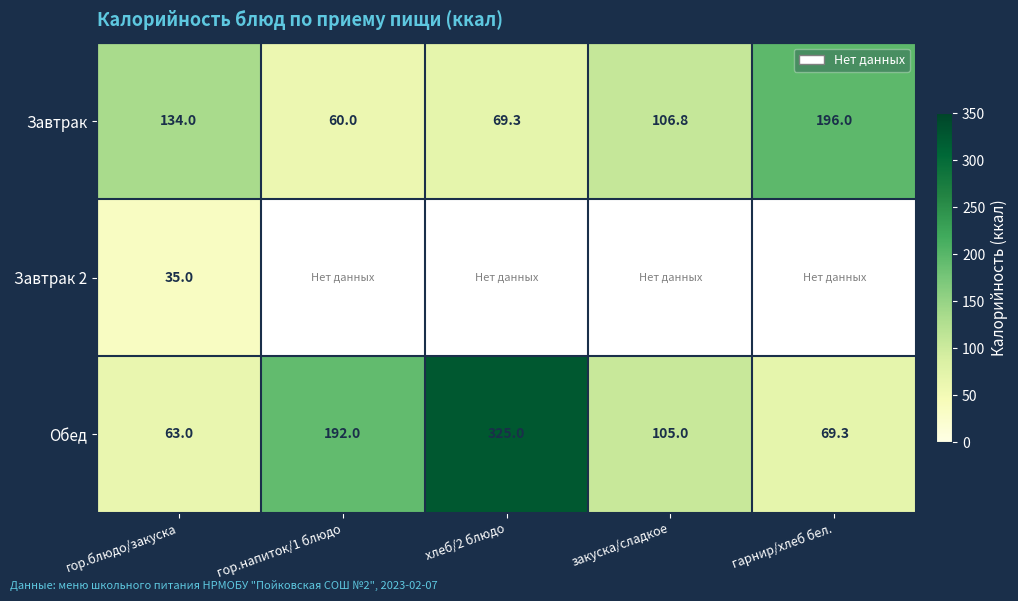

The Завтрак 2 series shows 35.0 at гор.блюдо/закуска. True or false?

True